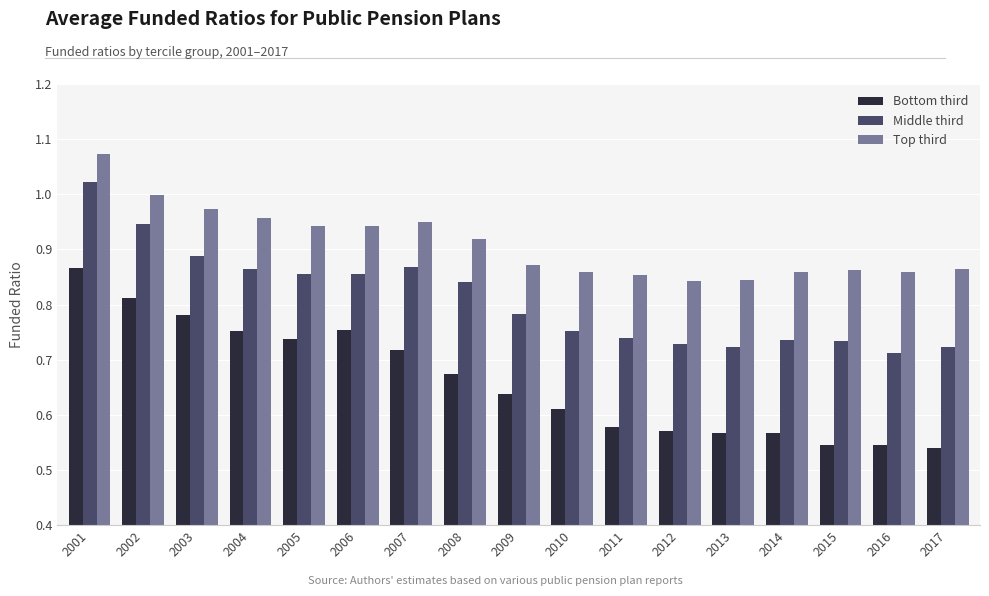

At which label does Middle third reach its peak?

2001